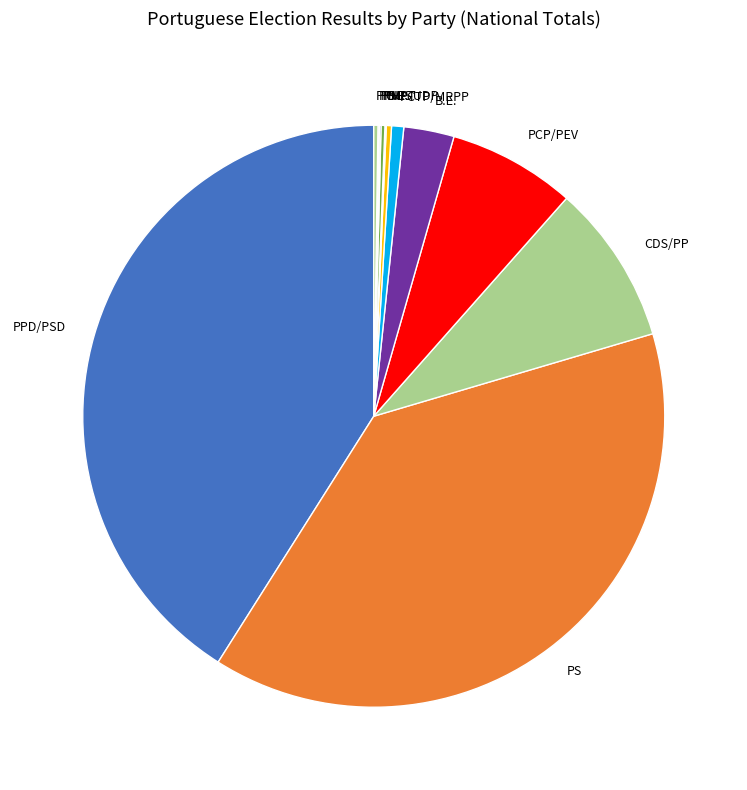

True or false: PCTP/MRPP accounts for 1% of the total.

True